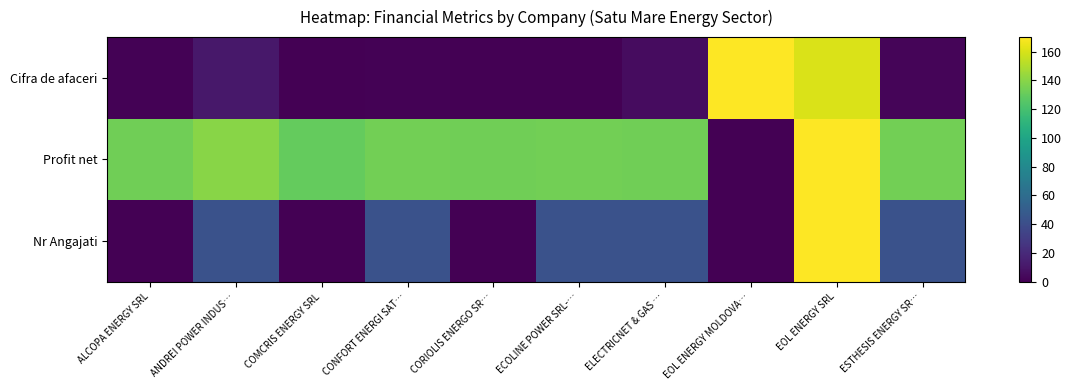

What is the total value across all series at ELECTRICNET & GAS …?

181.5